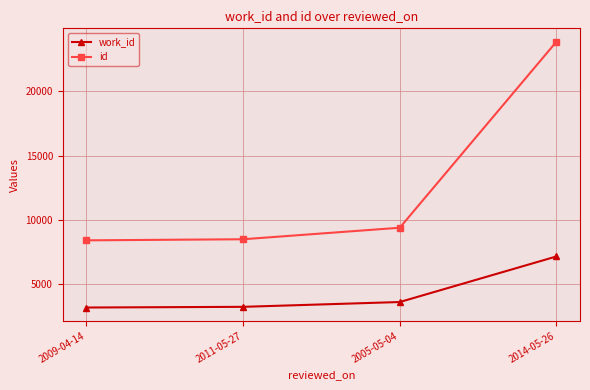

True or false: id has more than 2 points higher than both neighbors.

False